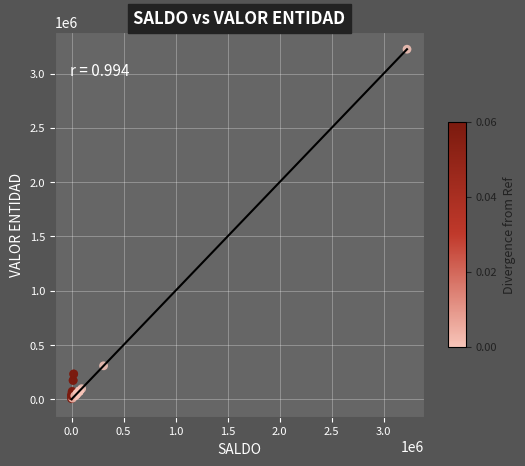

What Y value in the scatter plot is closest to 1614308?

308200